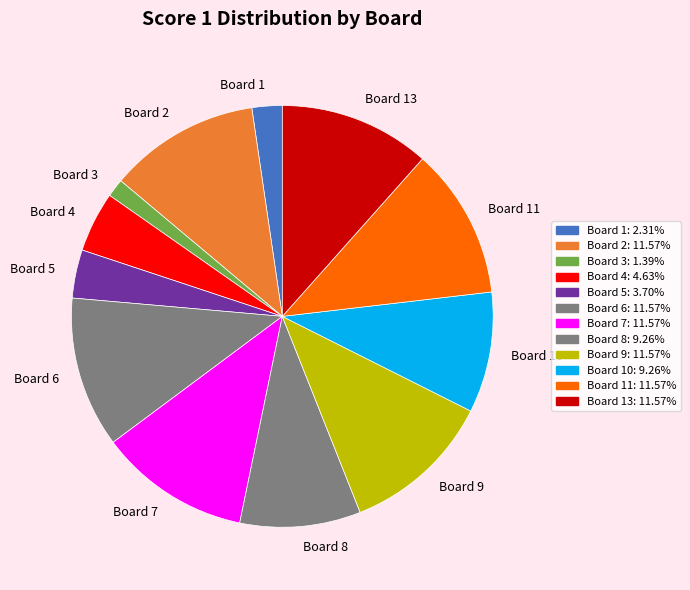

Do Board 9 and Board 5 together represent more than half of the pie?

No